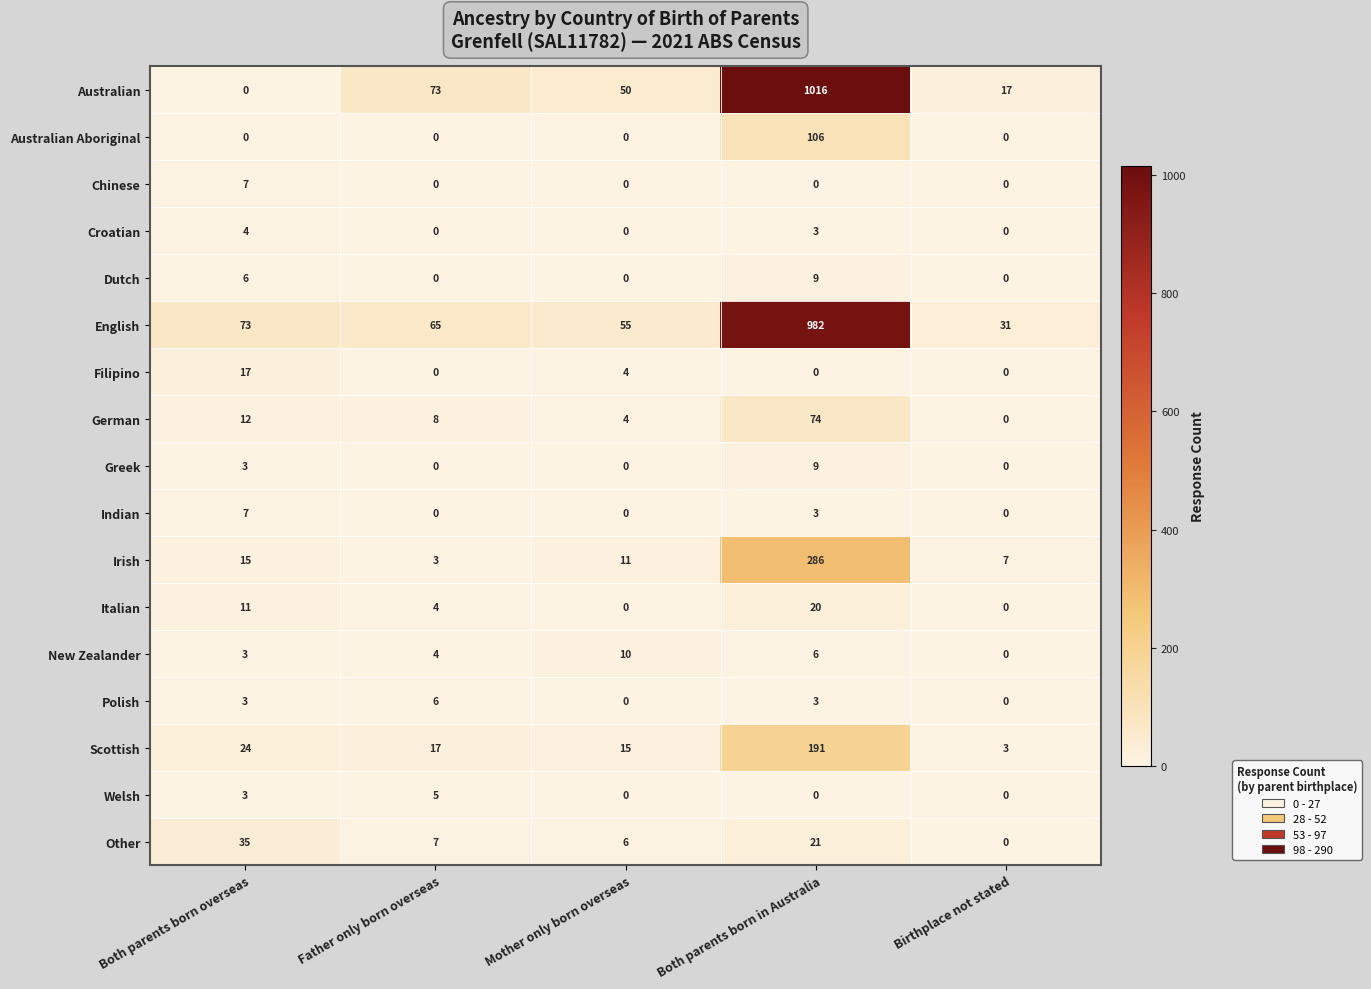

The value of Polish at Birthplace not stated is 0. True or false?

True